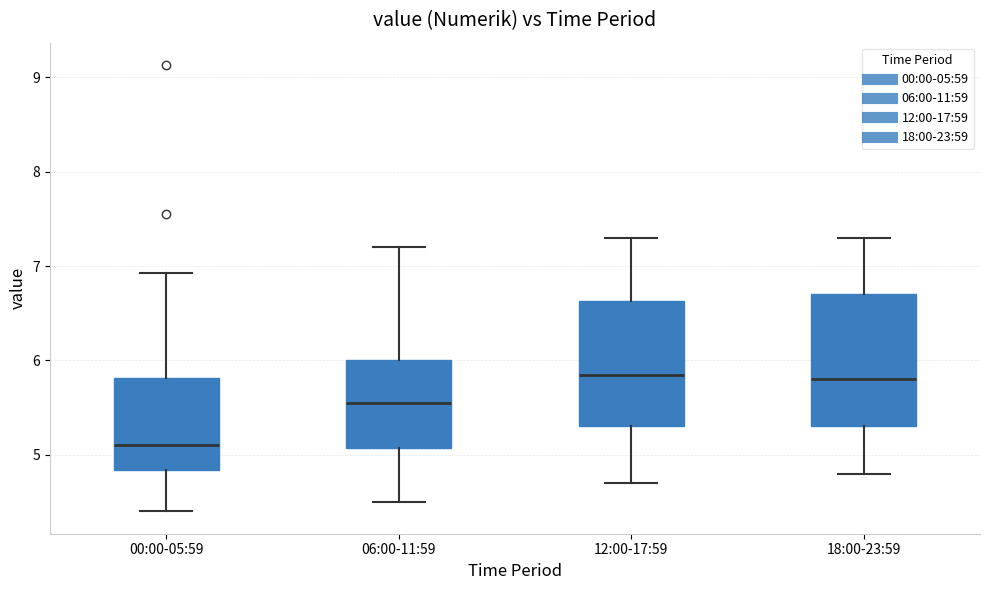

Where does the median line of the box for 06:00-11:59 sit on the y-axis? The values are not printed on the chart, so give them approximately, as read against the axis.

5.6